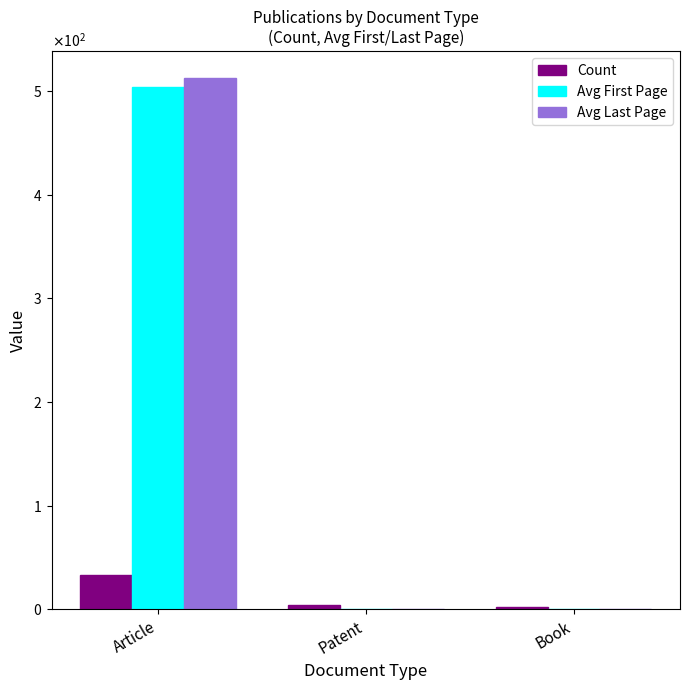

Reading right to left, transcribe all the data shown in this chart.

Count: Book=2	Patent=4	Article=33
Avg First Page: Book=0	Patent=0	Article=504
Avg Last Page: Book=0	Patent=0	Article=513